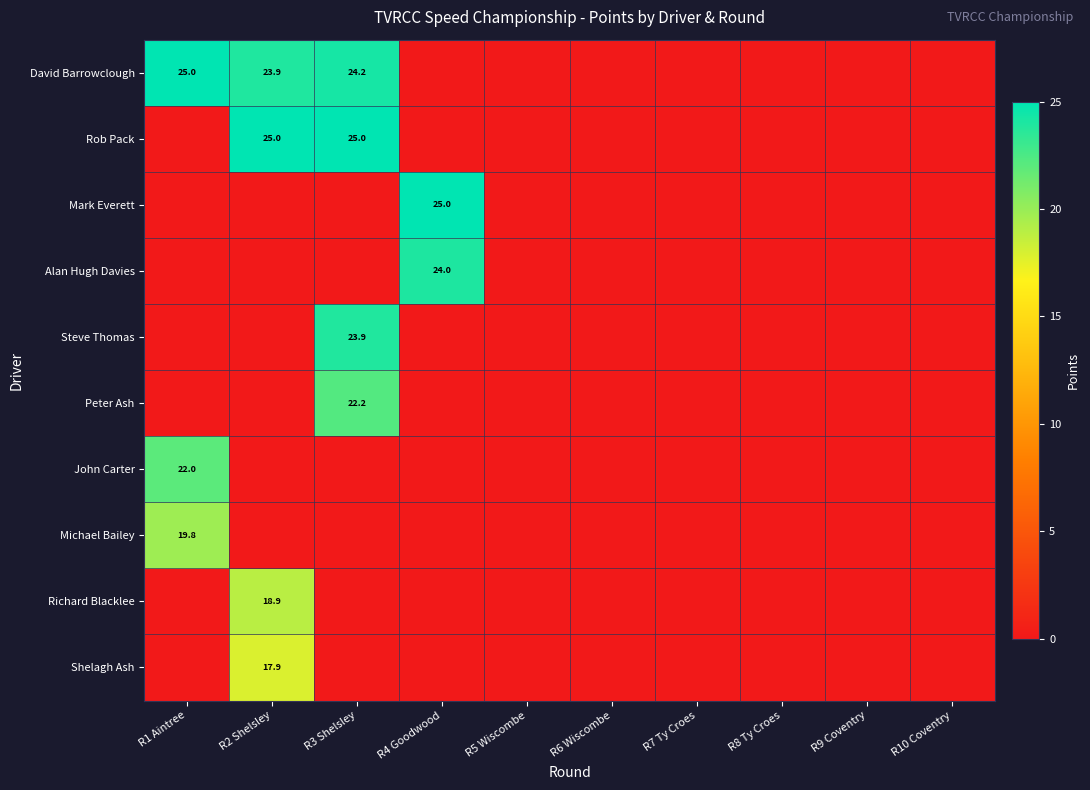

At how many categories does at least one series exceed 1?

4